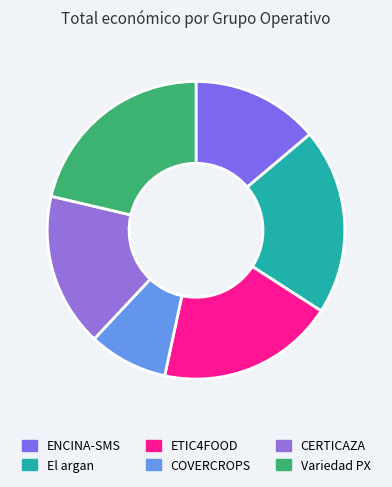

Count the number of slices in the pie.

6